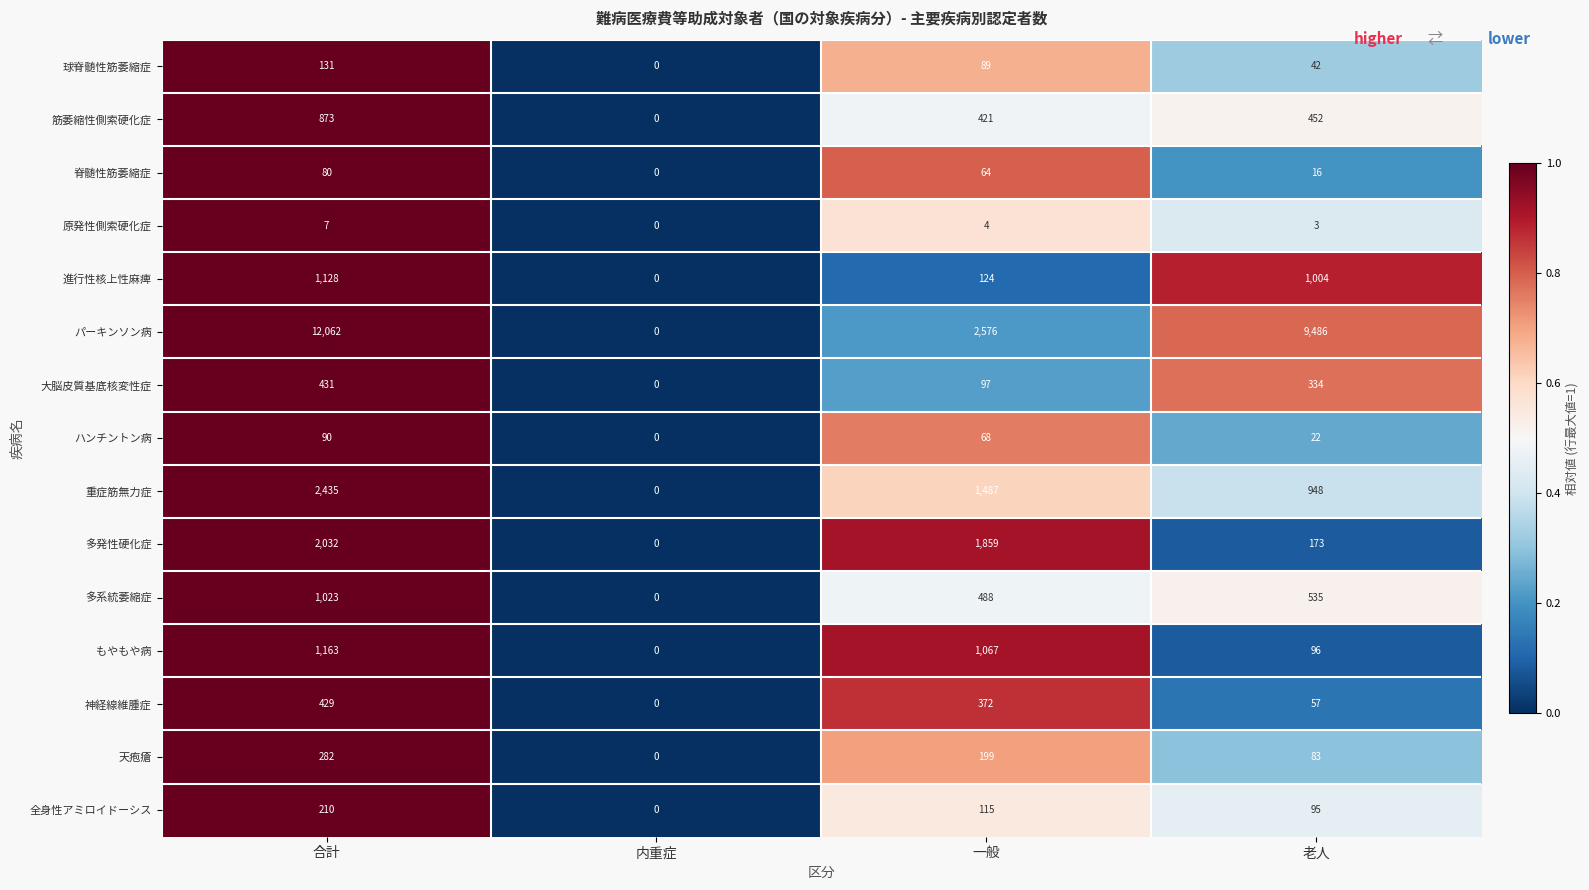

How many 大脳皮質基底核変性症 values are between 97 and 431?

3